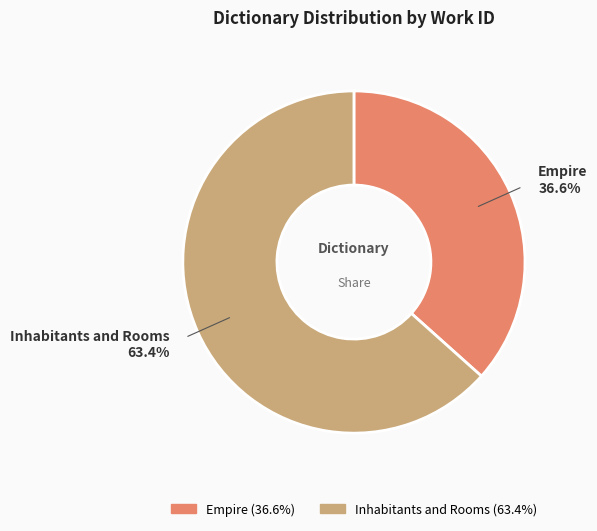

True or false: Inhabitants and Rooms accounts for 52% of the total.

False